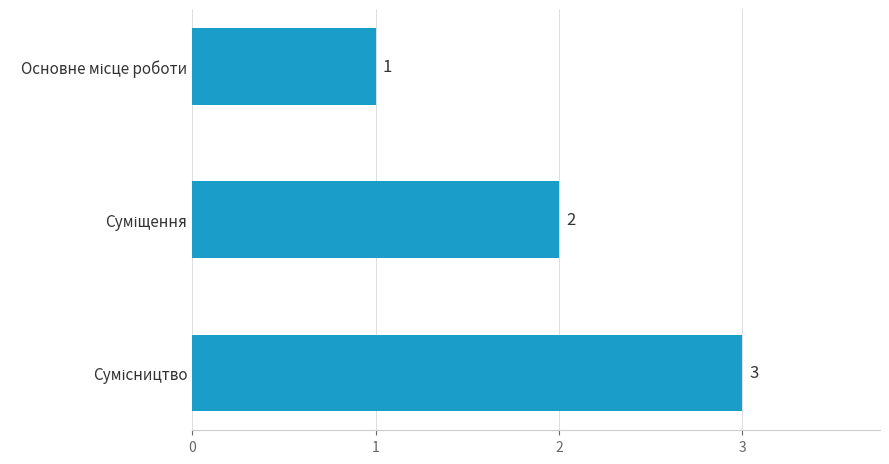

Are the bars grouped side by side (vs. stacked)?

No